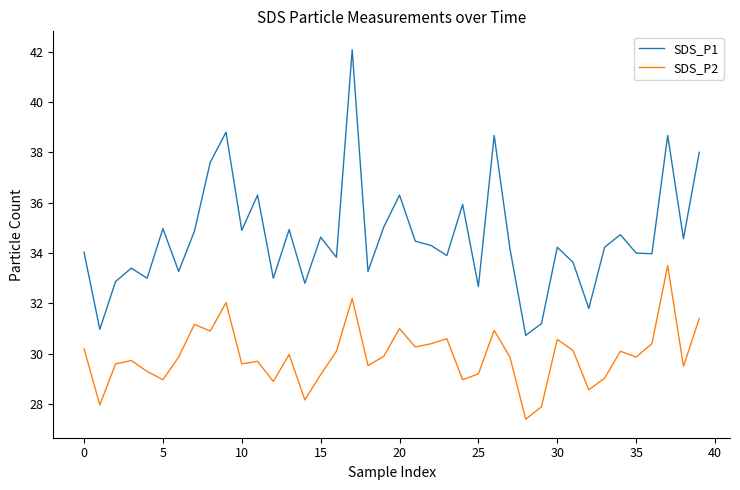

What is the maximum value for SDS_P2?

33.5